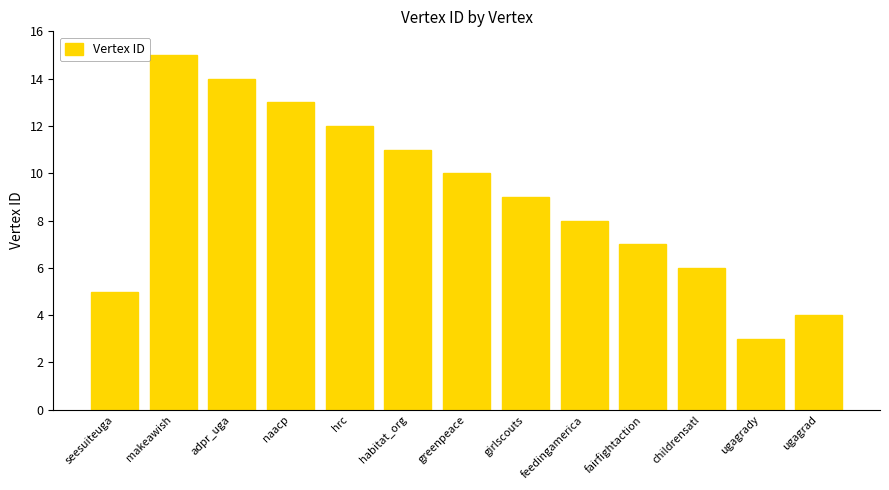

True or false: the data shows 26 at makeawish.

False